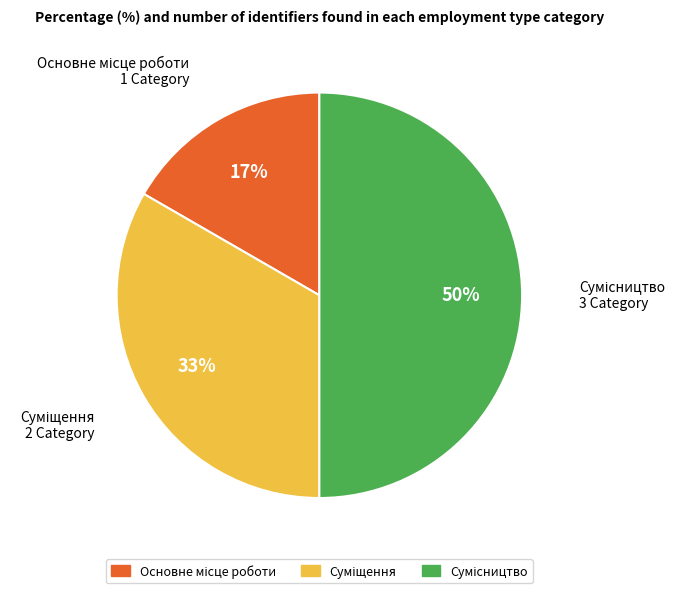

To the nearest percent, what is the difference between the largest and smallest slice percentages?

33%